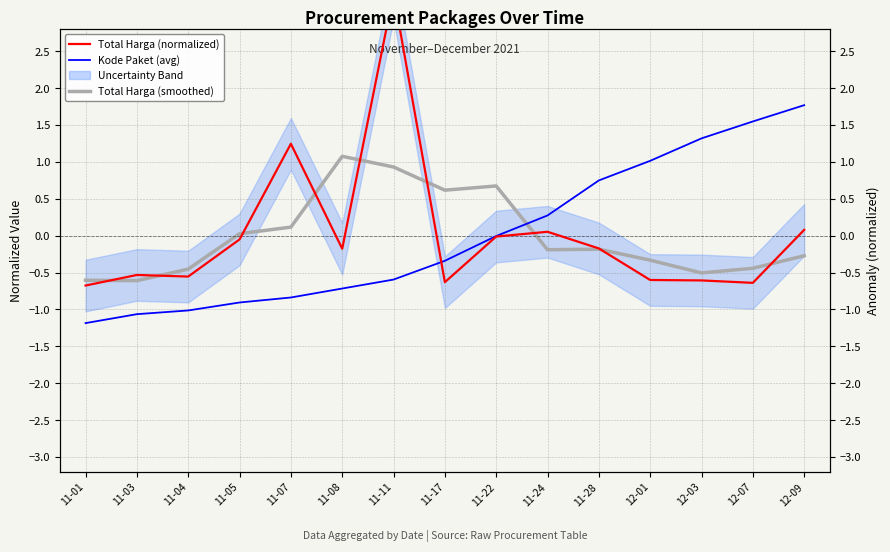

Which series has the largest total across all categories?

Kode Paket (avg)